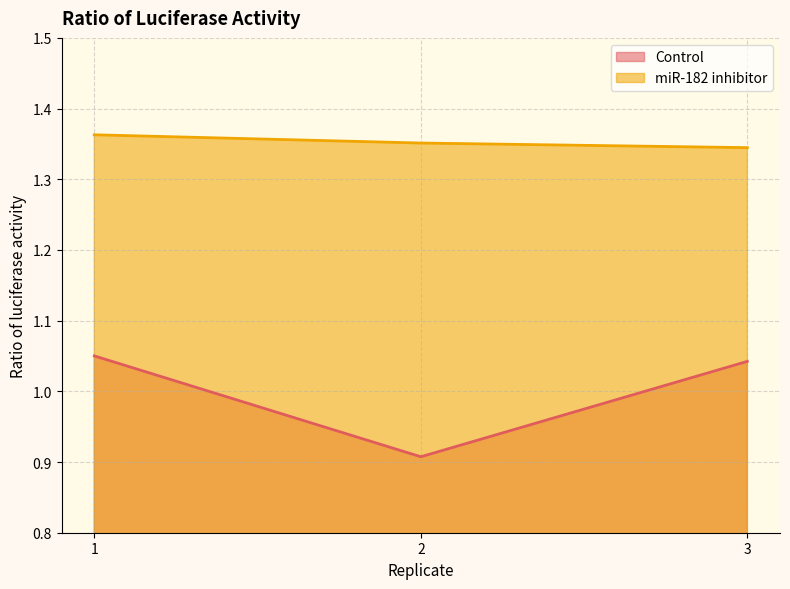

Rank the categories by miR-182 inhibitor value from highest to lowest.

1, 2, 3